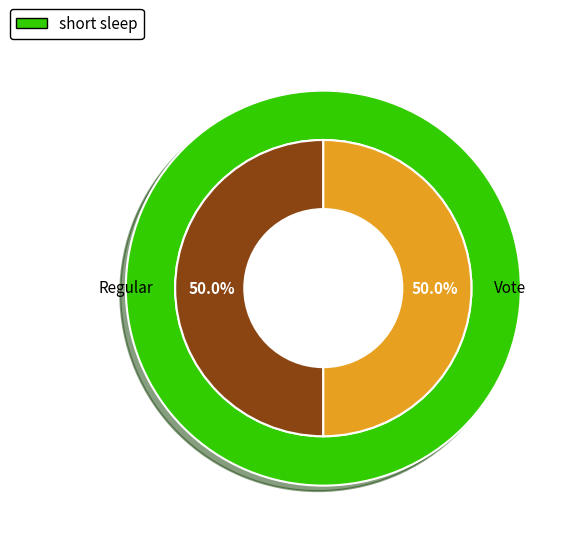

Between Regular and Vote, which is larger?

Vote